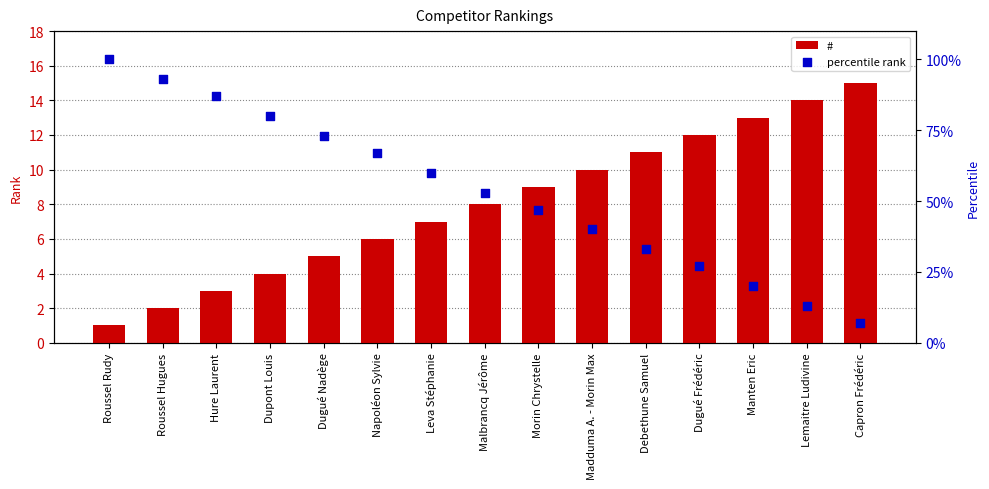

At how many categories does at least one series exceed 34?

10